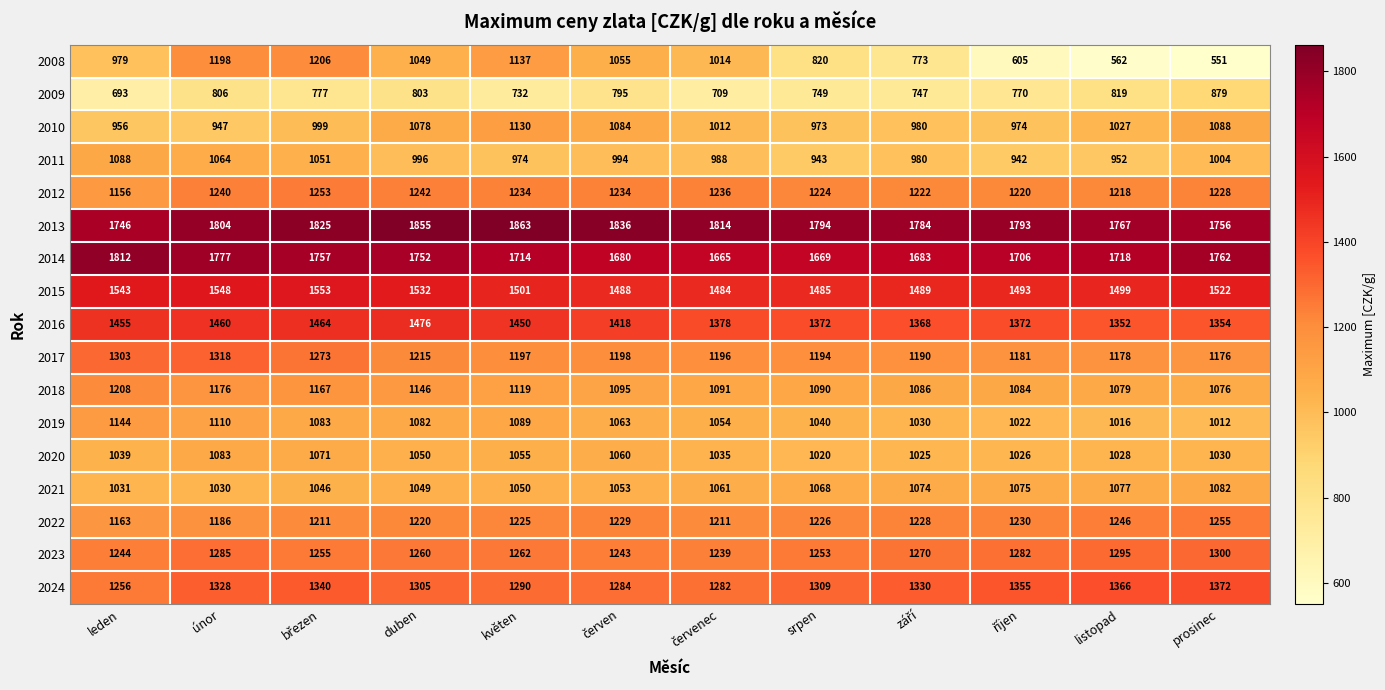

What is the sum of all 2011 values?

11976